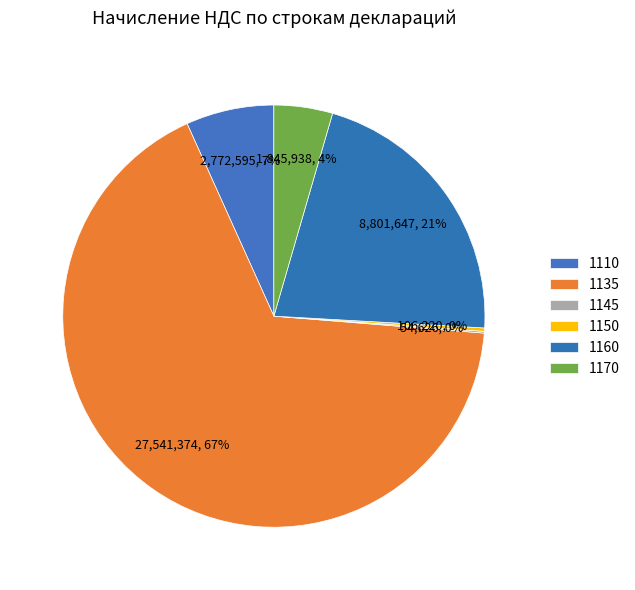

Which slice is the largest?

1135